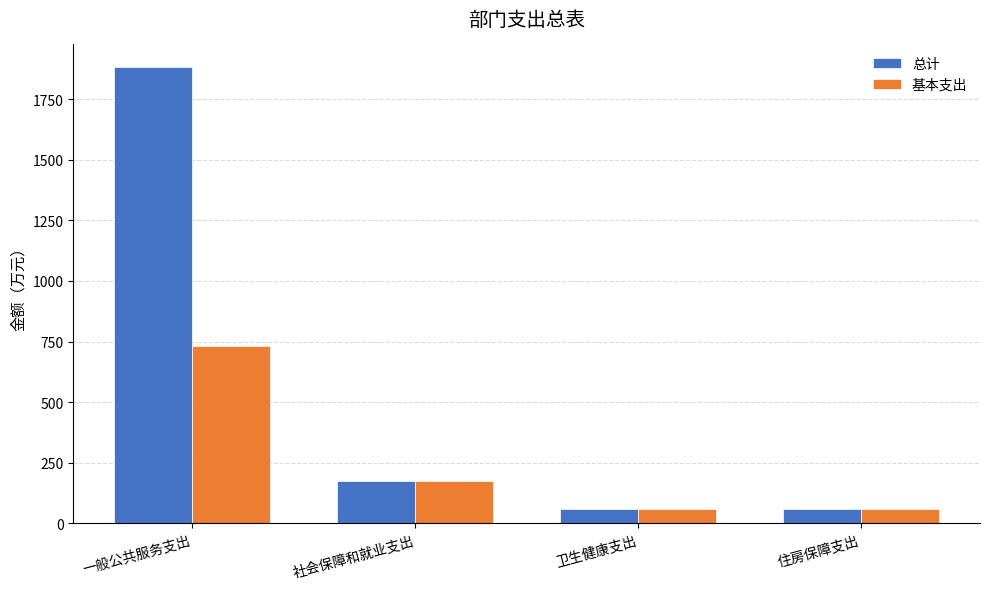

True or false: 基本支出 has a value of 405.9 at 一般公共服务支出.

False